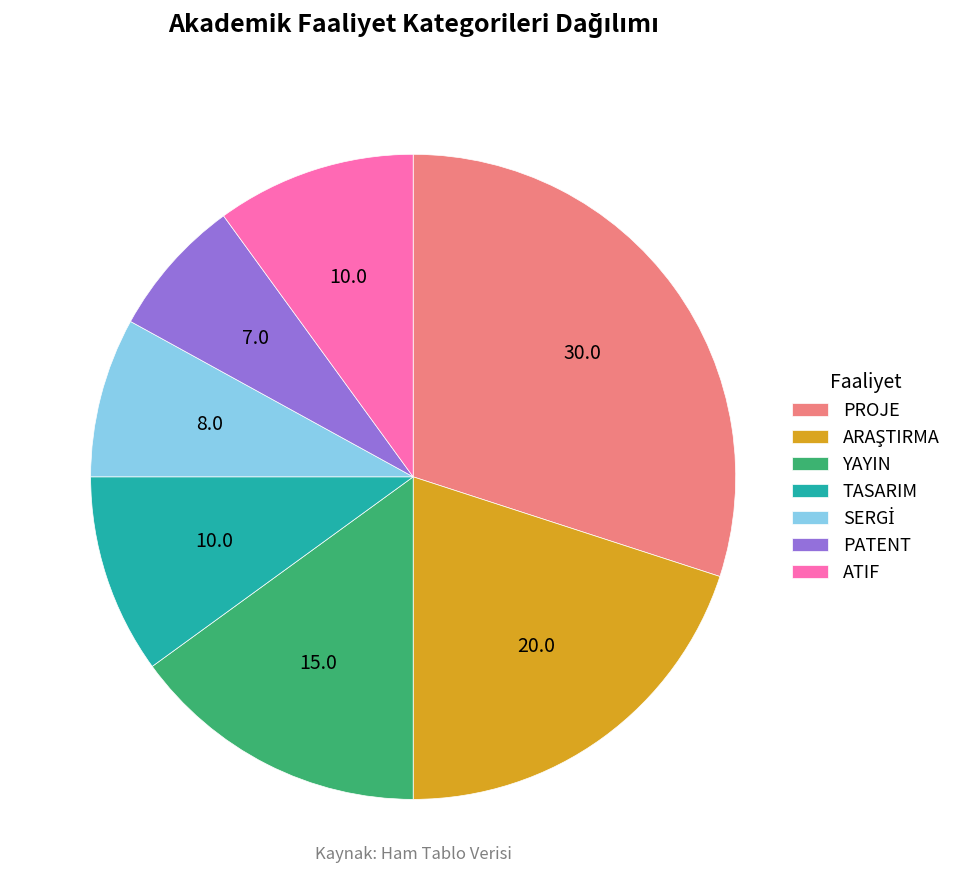

Combined, do TASARIM and YAYIN account for over 50%?

No